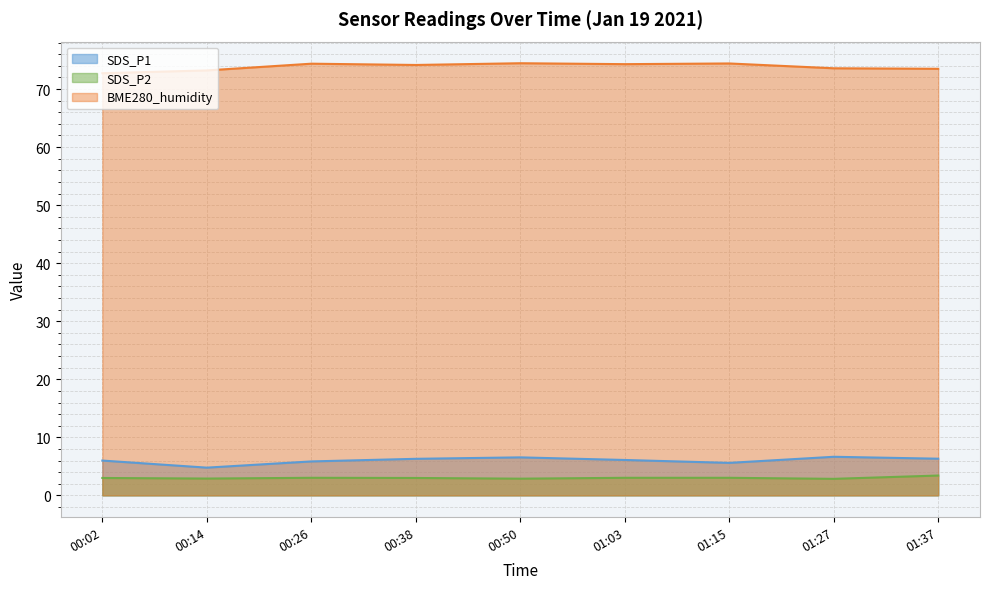

What are all the series names shown in the legend?

SDS_P1, SDS_P2, BME280_humidity